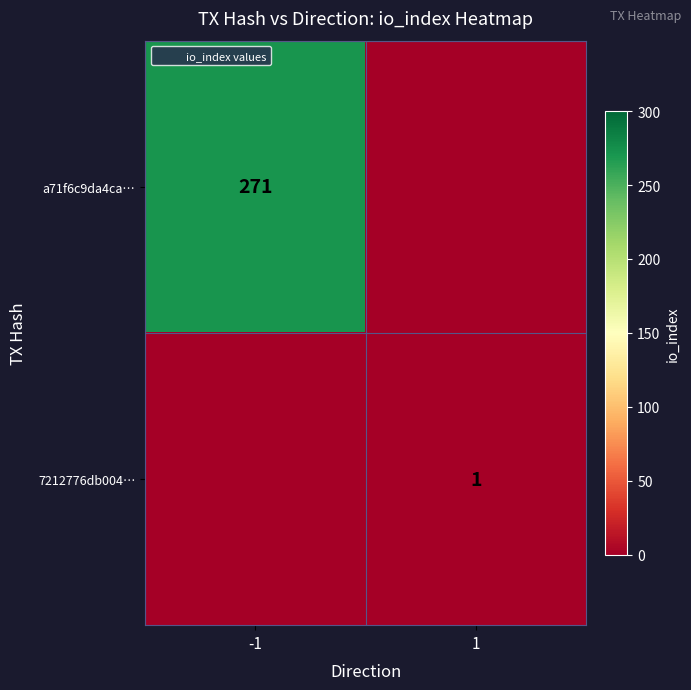

Is it true that 7212776db004… equals 0 at 1?

False